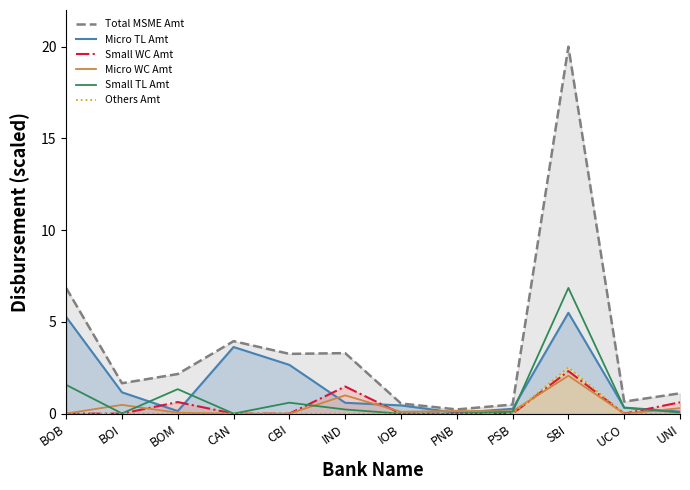

What position from the right is SBI?

3